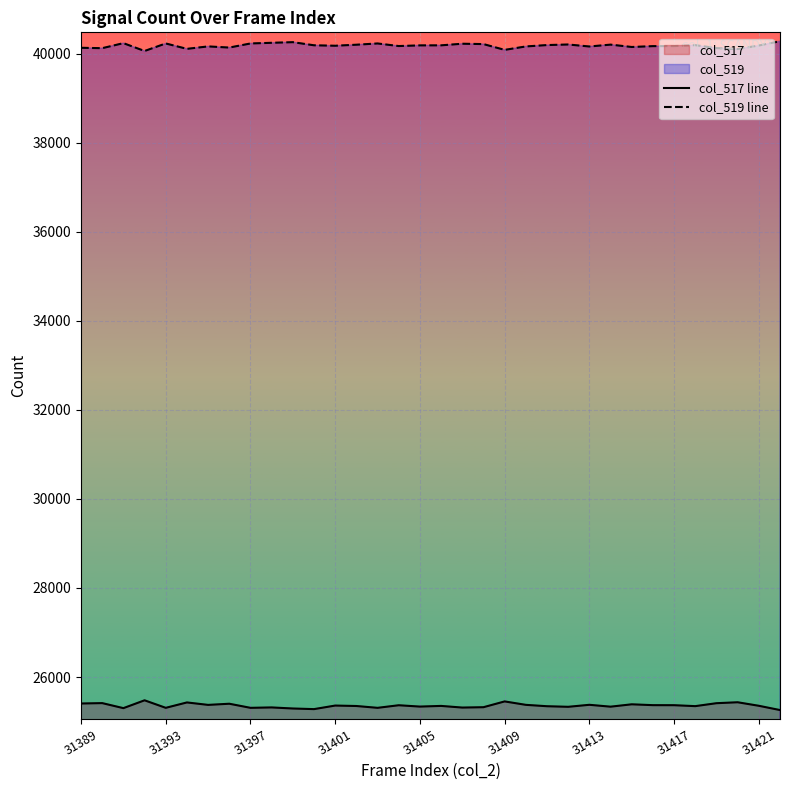

Which series has the largest range (max minus min)?

col_517 line